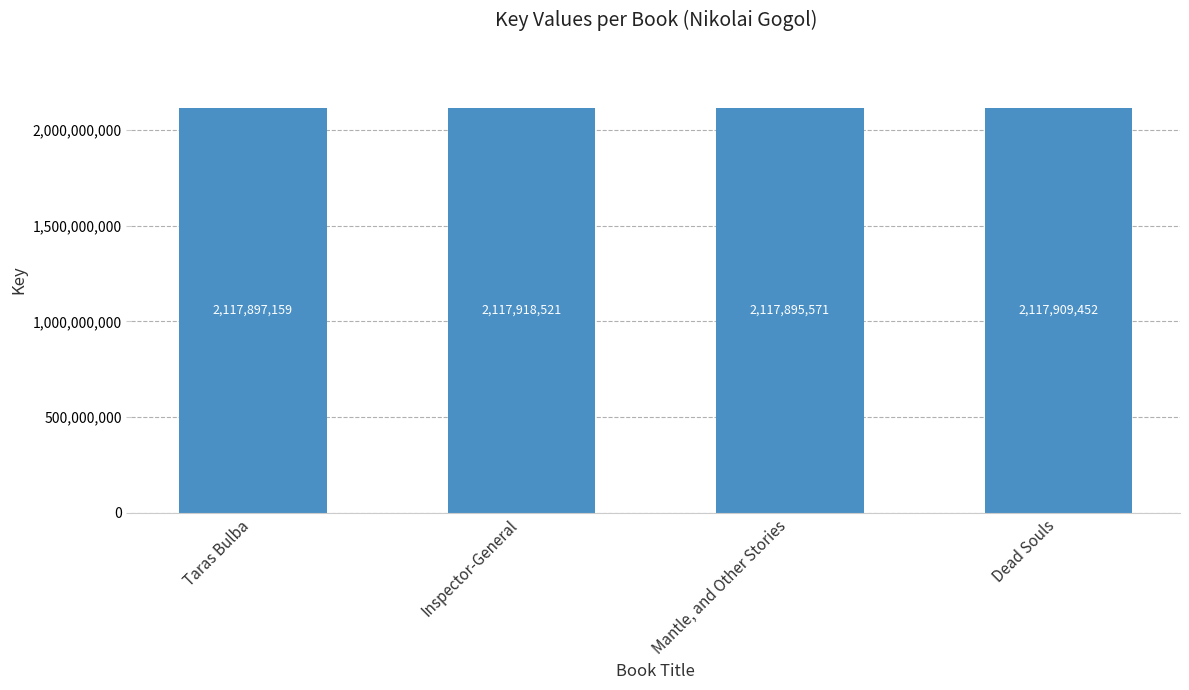

Which has a higher value, Dead Souls or Inspector-General?

Inspector-General